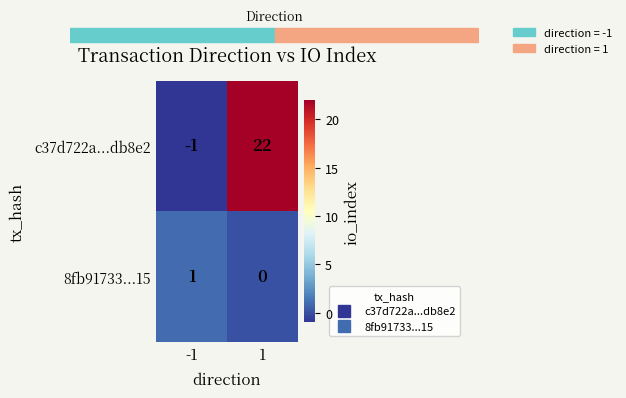

What is the sum of the c37d722a...db8e2 values at -1 and 1?

21